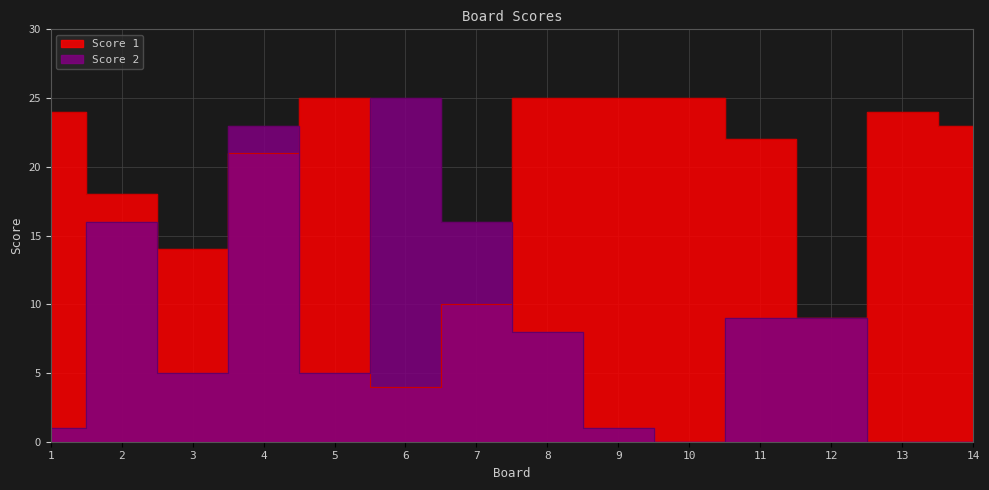

At which label does Score 2 first exceed 8?

2